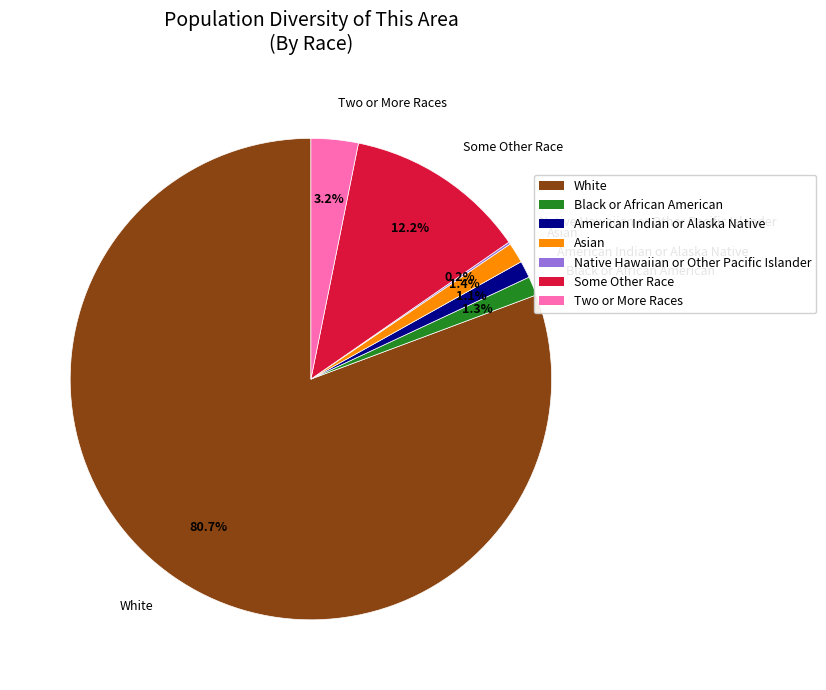

Approximately how many times larger is the value at Two or More Races compared to Asian?

2.3